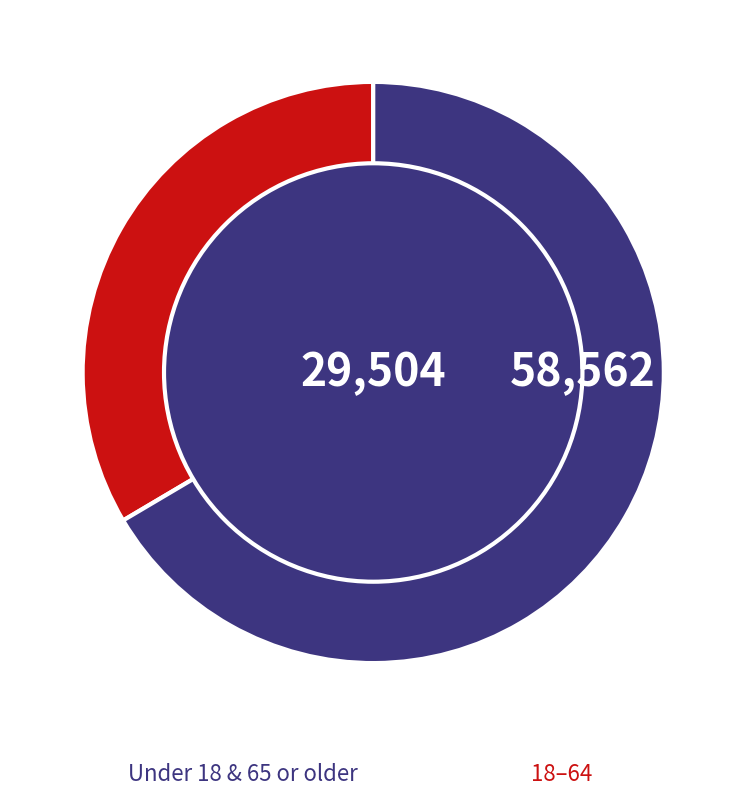

Does any single category account for the majority?

Yes